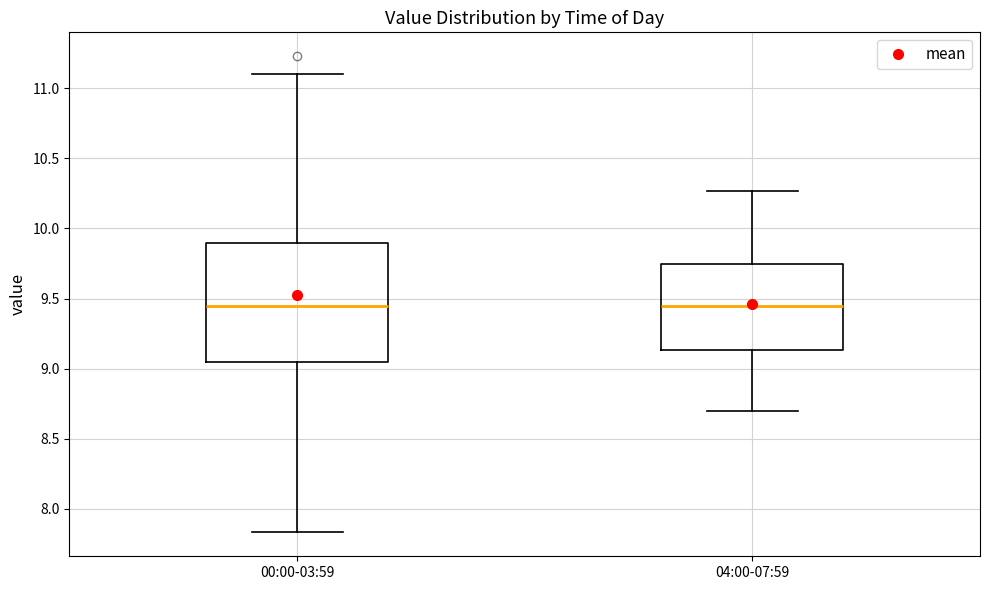

Reading left to right, transcribe this box plot: for each box, give where its median line is, the range the box spans, and where its two whiskers end, as read against the y-axis. The values are not printed on the chart, so give them approximately, as read against the axis.

00:00-03:59: median 9.45, box 9.05 to 9.90, whiskers 7.85 to 11.10
04:00-07:59: median 9.45, box 9.15 to 9.75, whiskers 8.70 to 10.25